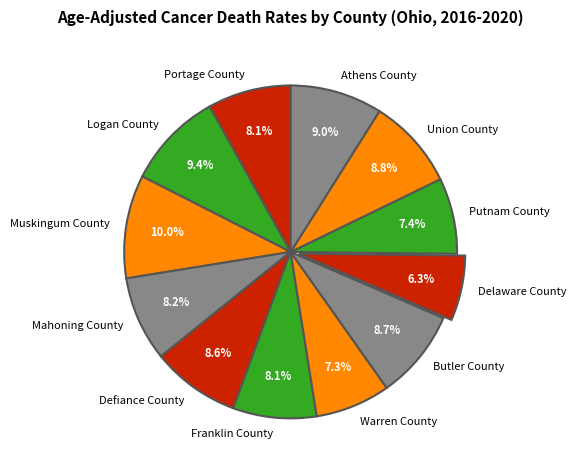

Approximately how many times larger is the value at Muskingum County compared to Union County?

1.1